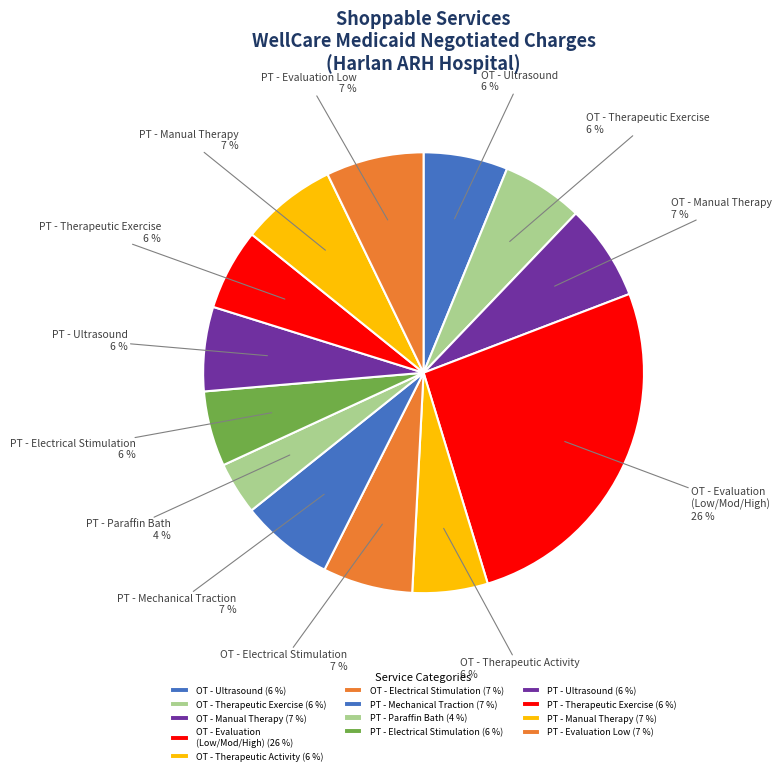

To the nearest percent, what is the average slice percentage?

8%